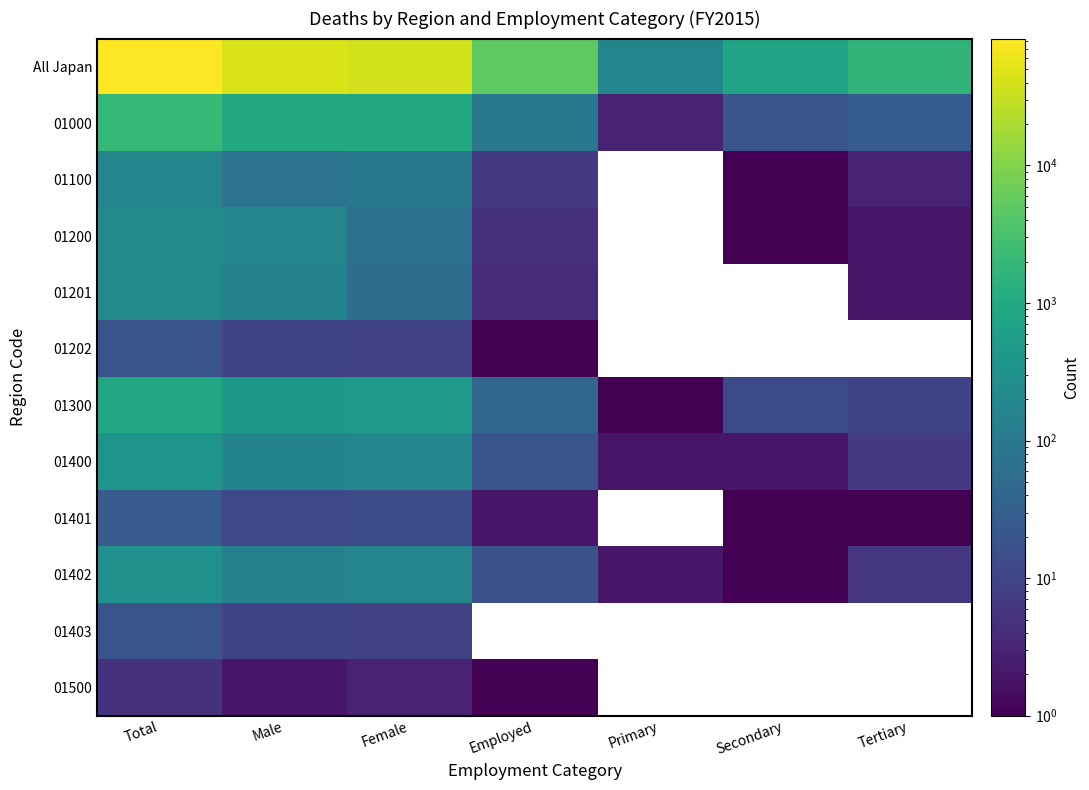

Which series has the widest spread of values?

All Japan